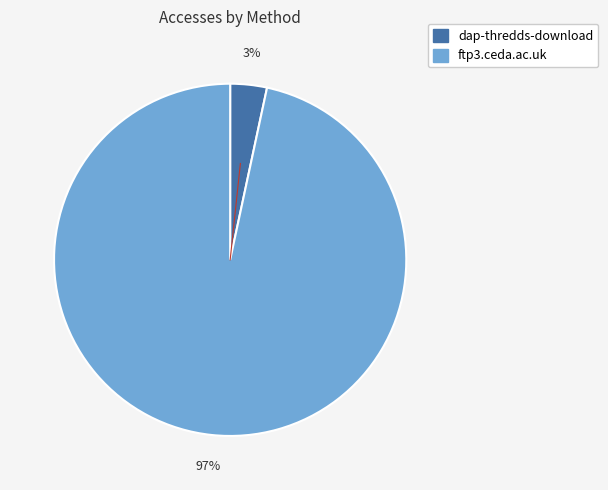

To the nearest percent, what portion does dap-thredds-download represent?

3%